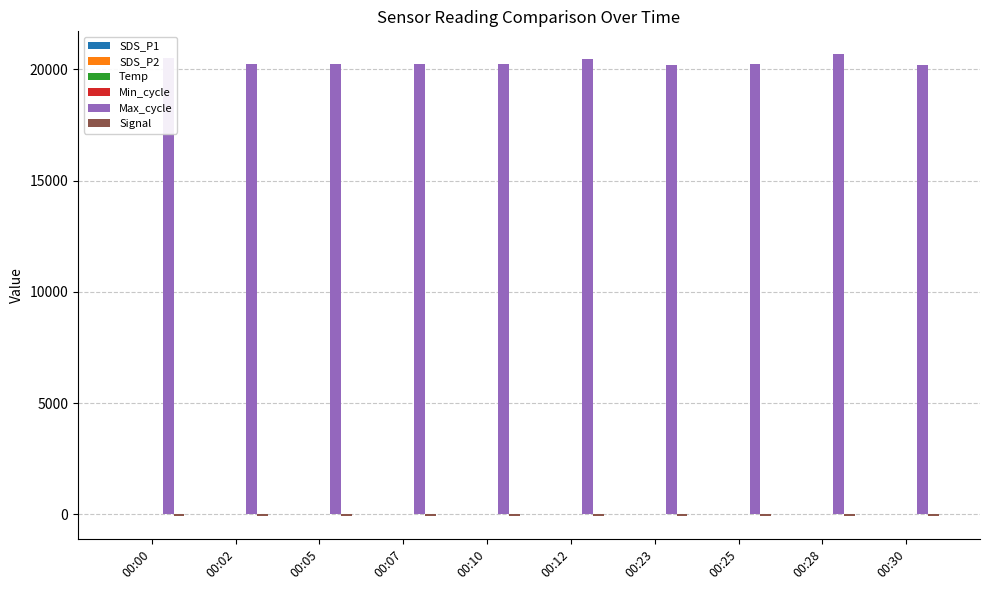

How many groups of bars are there?

10